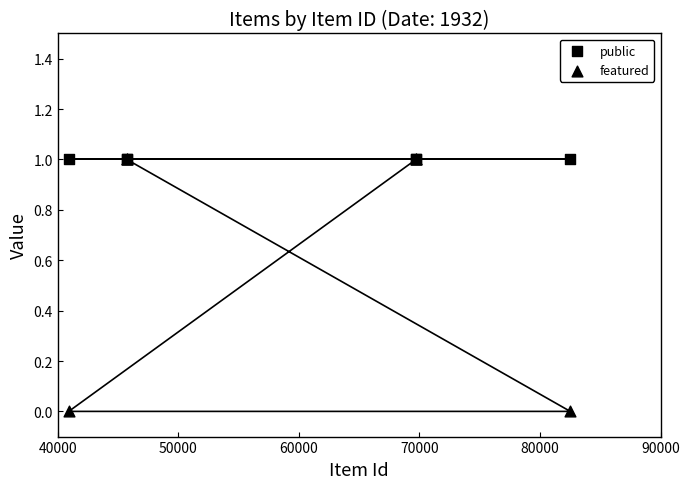

Which series contains the highest Y value?

public